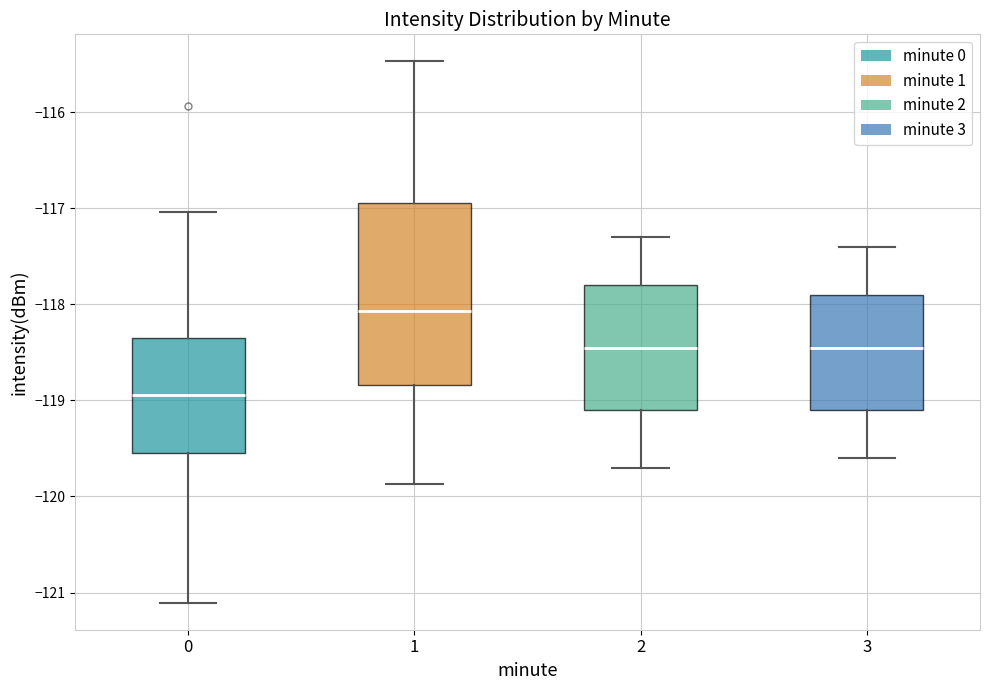

Reading left to right, transcribe this box plot: for each box, give where its median line is, the range the box spans, and where its two whiskers end, as read against the y-axis. The values are not printed on the chart, so give them approximately, as read against the axis.

0: median -118.9, box -119.5 to -118.3, whiskers -121.1 to -117.0
1: median -118.1, box -118.8 to -116.9, whiskers -119.9 to -115.5
2: median -118.4, box -119.1 to -117.8, whiskers -119.7 to -117.3
3: median -118.4, box -119.1 to -117.9, whiskers -119.6 to -117.4